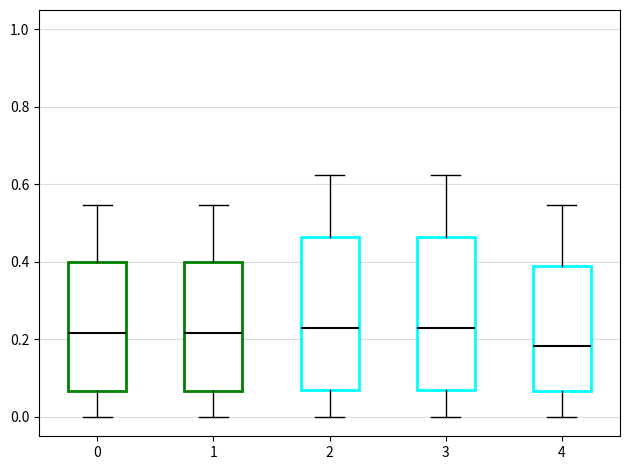

Reading left to right, read every box against the y-axis: the position of its median line, the range the box covers, and the ends of its whiskers. The values are not printed on the chart, so give them approximately, as read against the axis.

0: median 0.22, box 0.06 to 0.40, whiskers 0.00 to 0.54
1: median 0.22, box 0.06 to 0.40, whiskers 0.00 to 0.54
2: median 0.22, box 0.06 to 0.46, whiskers 0.00 to 0.62
3: median 0.22, box 0.06 to 0.46, whiskers 0.00 to 0.62
4: median 0.18, box 0.06 to 0.40, whiskers 0.00 to 0.54